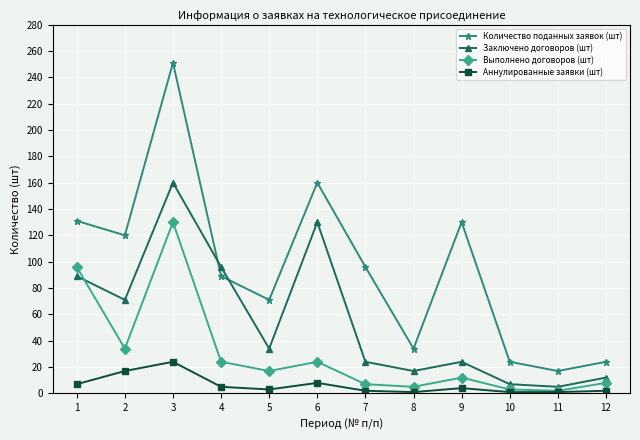

What is the difference between the maximum and minimum values in the Выполнено договоров (шт) series?

128